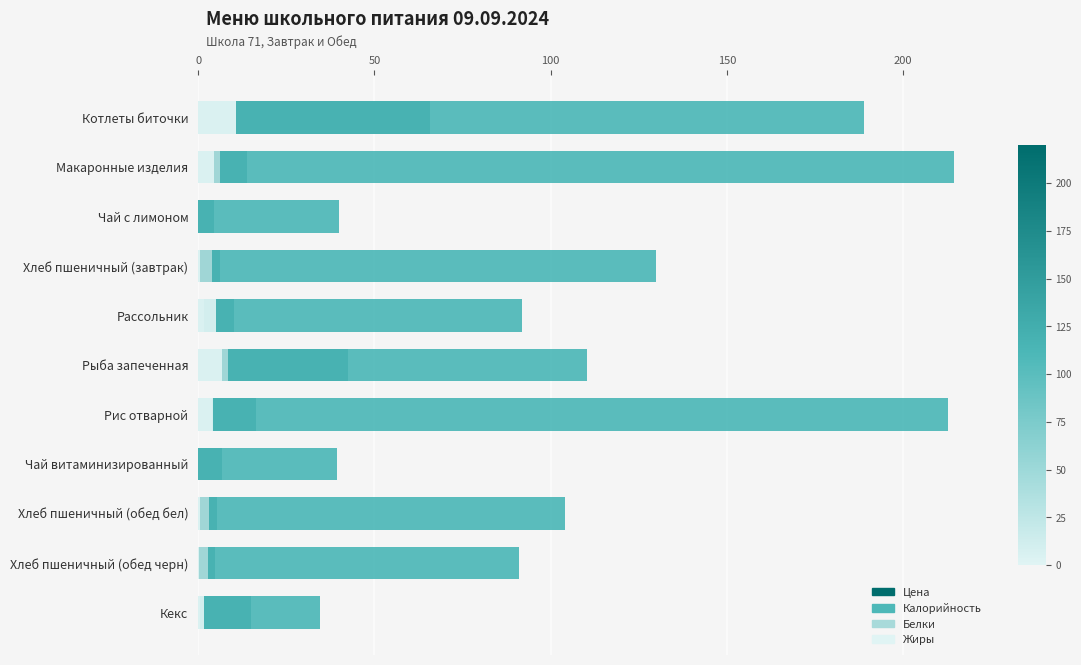

What value does the Белки series have at Хлеб пшеничный (завтрак)?

4.0